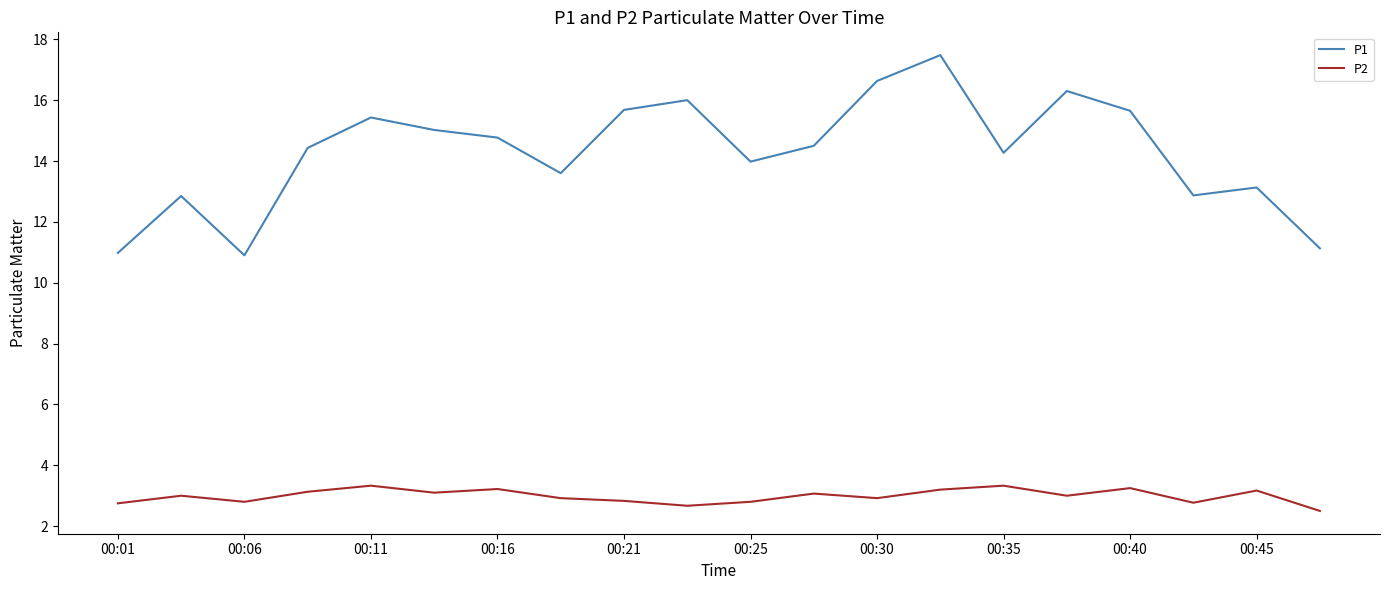

Which series has the largest total across all categories?

P1